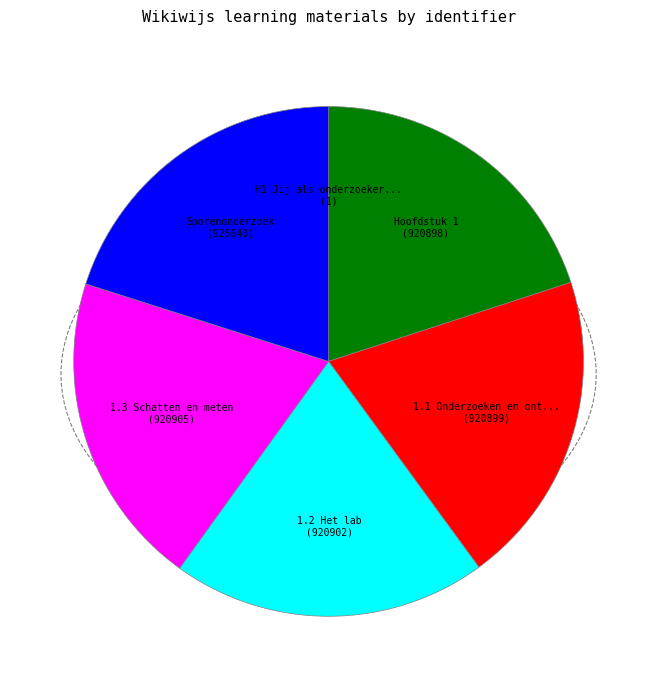

Does any single category account for the majority?

No